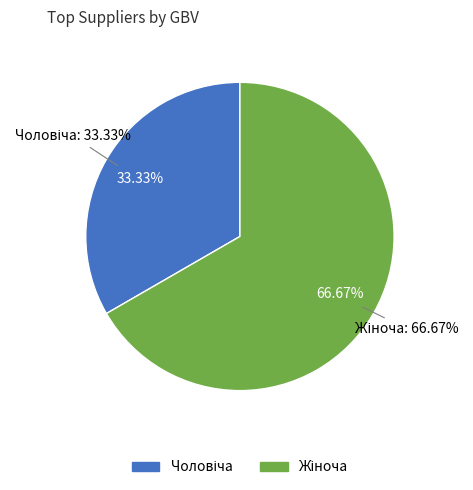

Which category has the biggest portion of the pie?

Жіноча